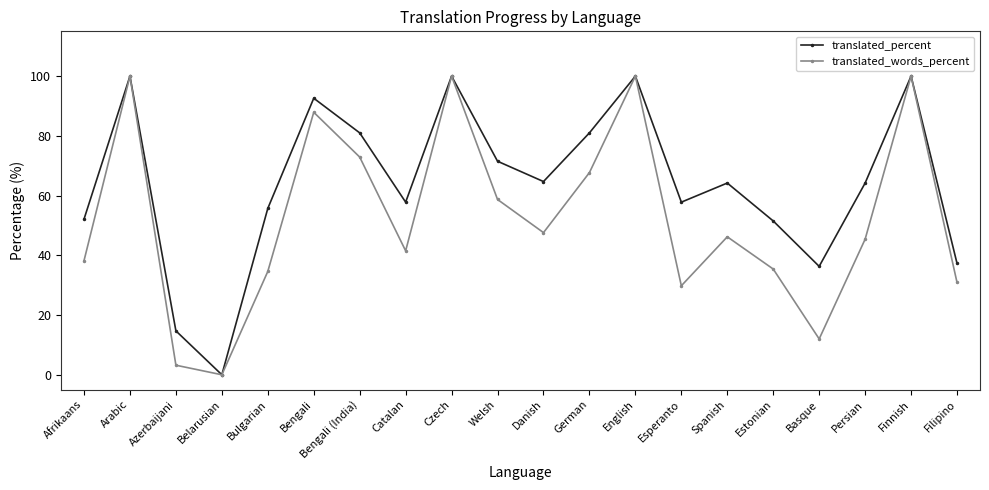

What are all the series names shown in the legend?

translated_percent, translated_words_percent